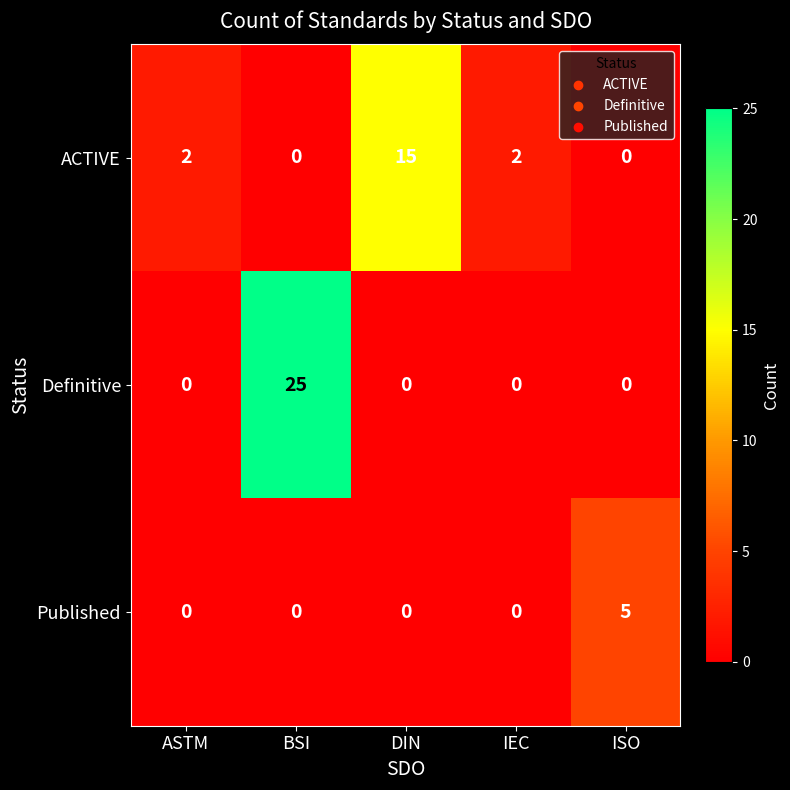

Which series has the largest total across all categories?

Definitive